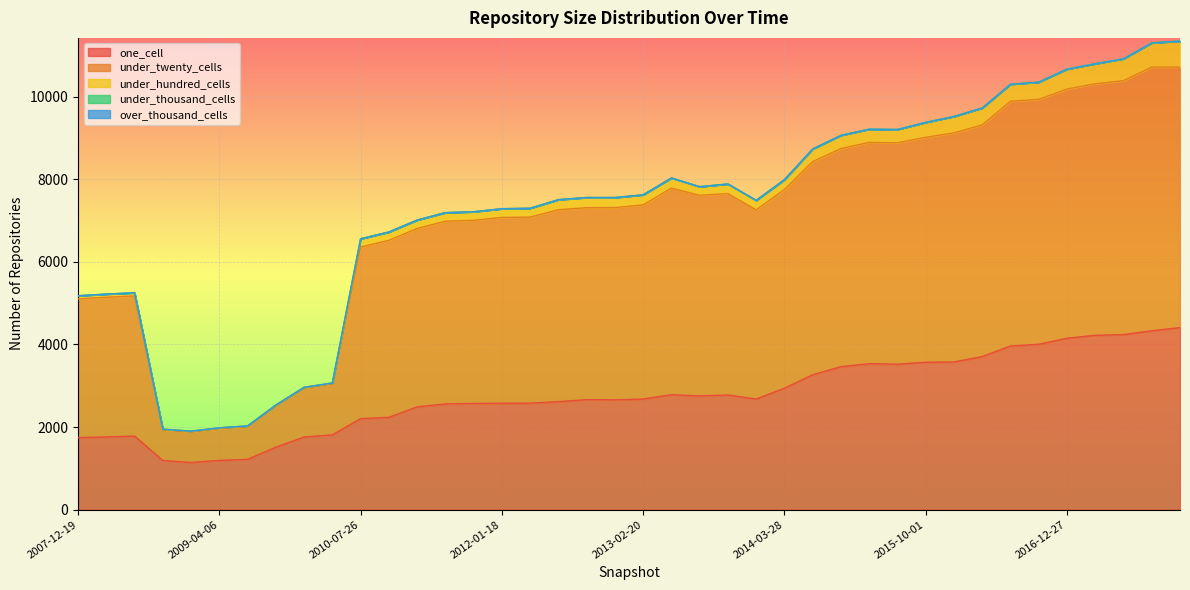

How many series are shown in this chart?

5